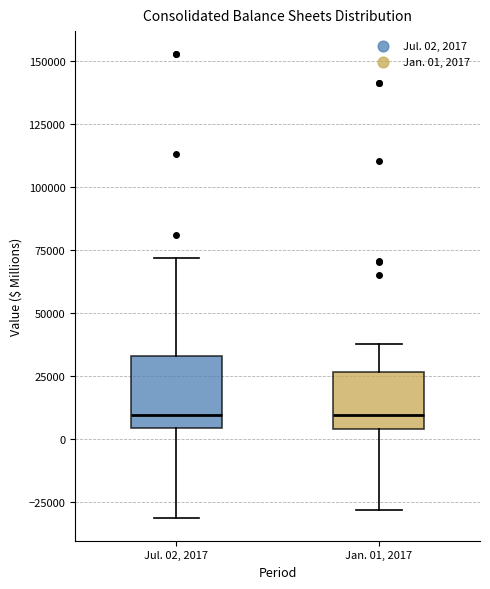

Reading left to right, read every box against the y-axis: the position of its median line, the range the box covers, and the ends of its whiskers. The values are not printed on the chart, so give them approximately, as read against the axis.

Jul. 02, 2017: median 10000, box 5000 to 35000, whiskers -30000 to 70000
Jan. 01, 2017: median 10000, box 5000 to 25000, whiskers -30000 to 40000